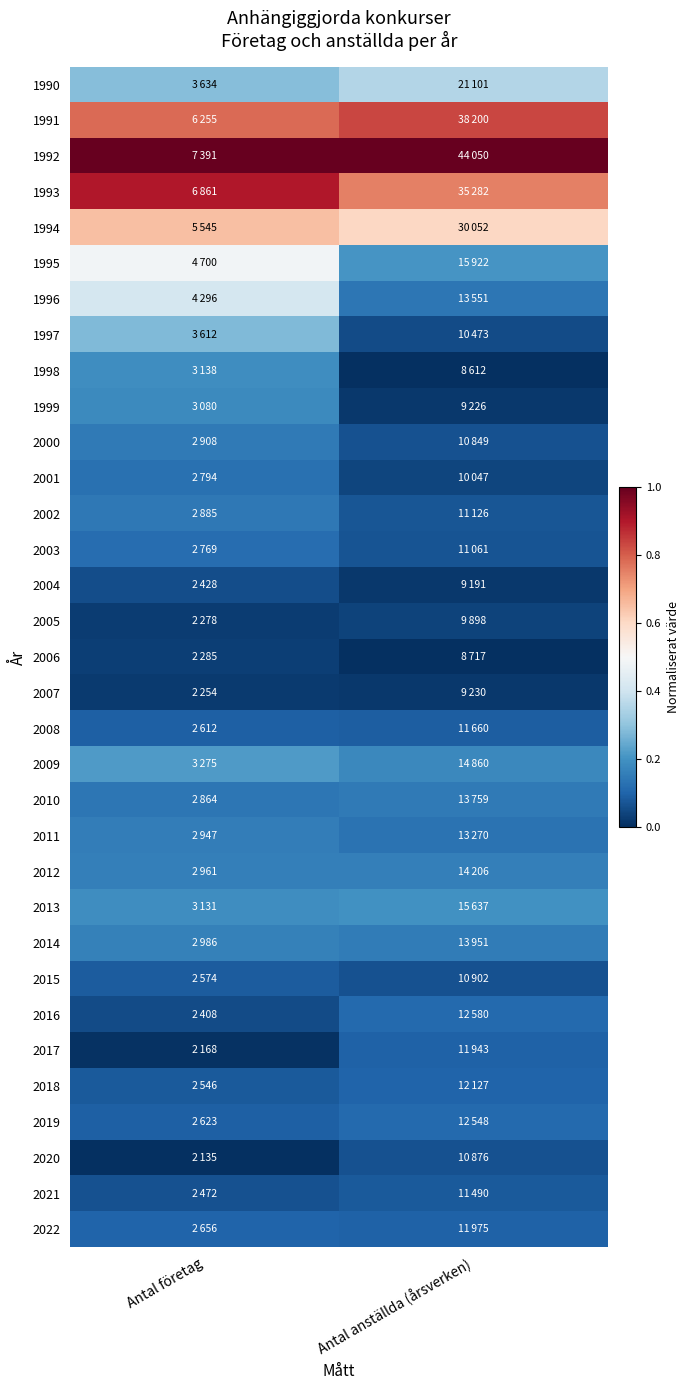

What is the difference between the highest and lowest values at Antal anställda (årsverken)?

1.0